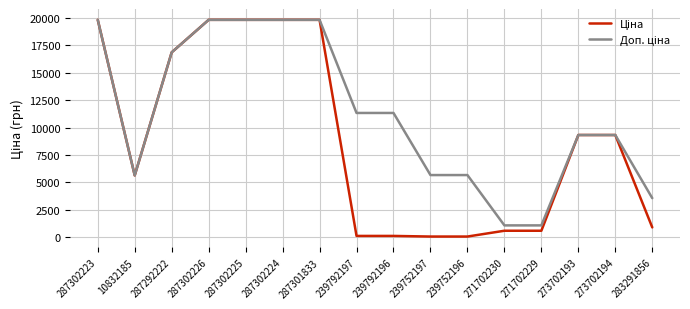

What is the greatest value displayed?

19831.1